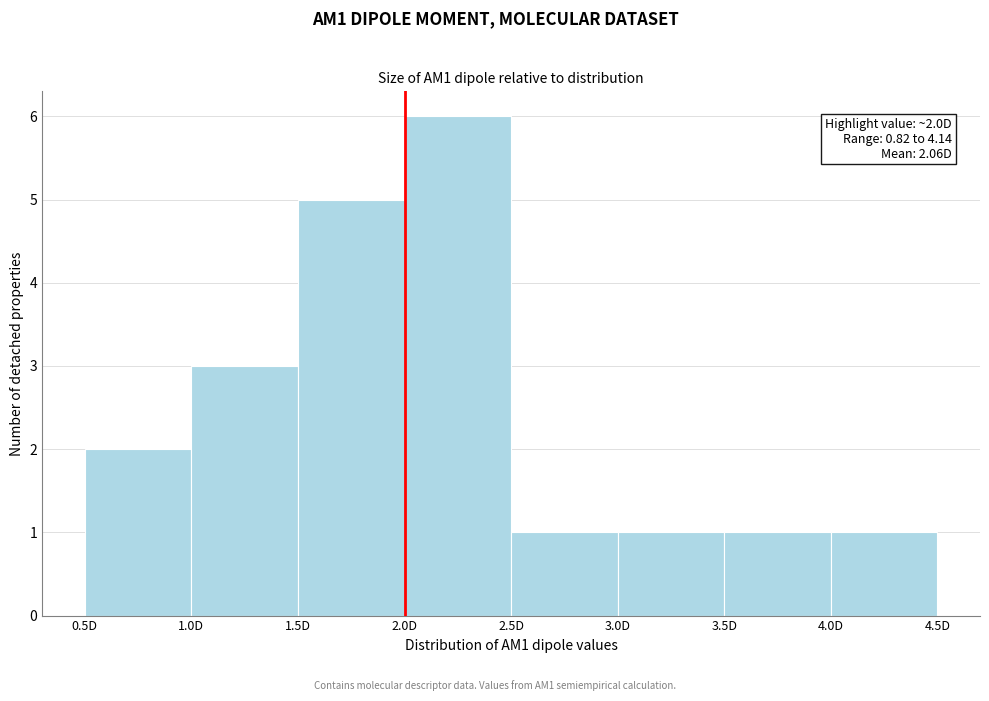

Which range on the x-axis has the tallest bar?

2.0 to 2.5